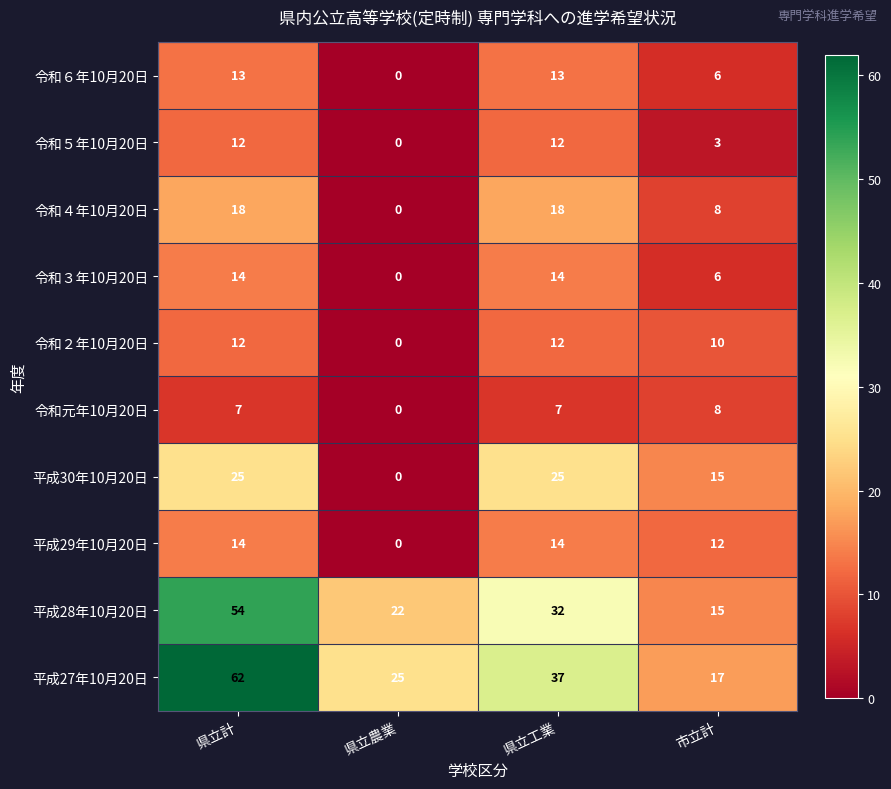

How many categories are shown in the chart?

4